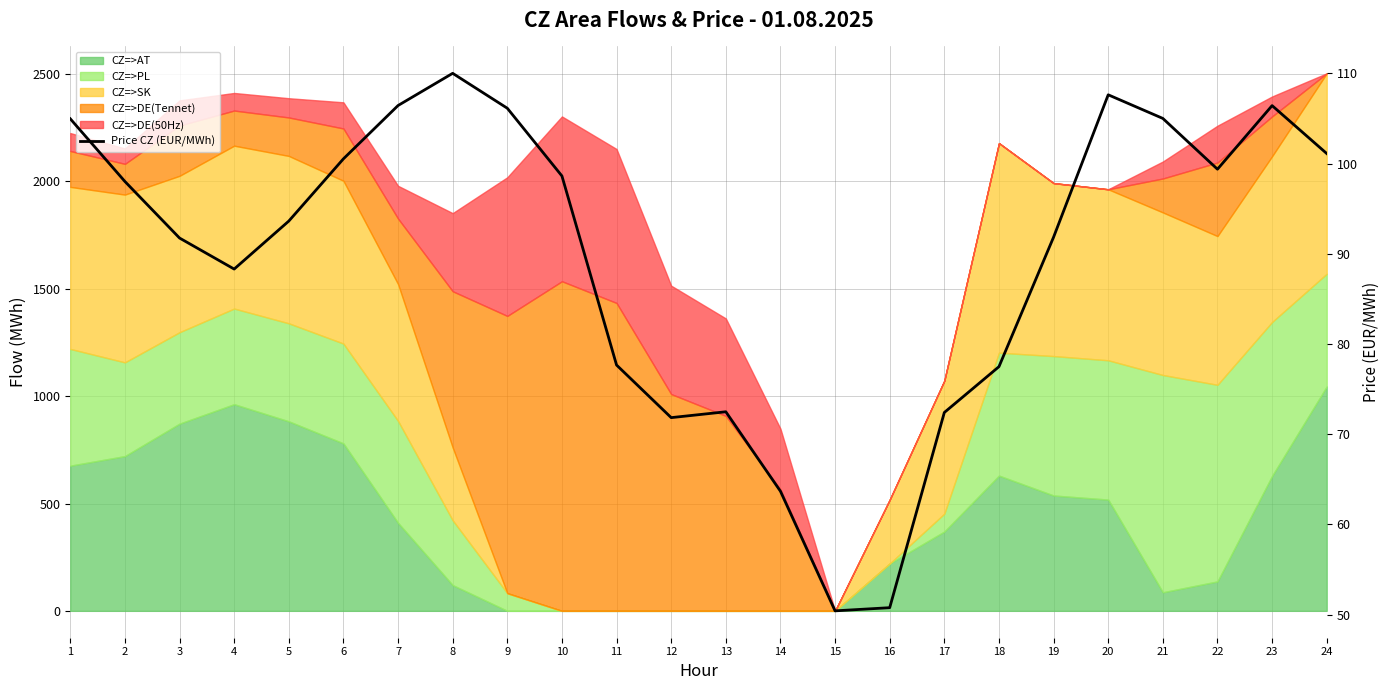

Rank the categories by value from lowest to highest.

15, 16, 14, 12, 17, 13, 18, 11, 4, 3, 19, 5, 2, 10, 22, 6, 24, 1, 21, 9, 23, 7, 20, 8